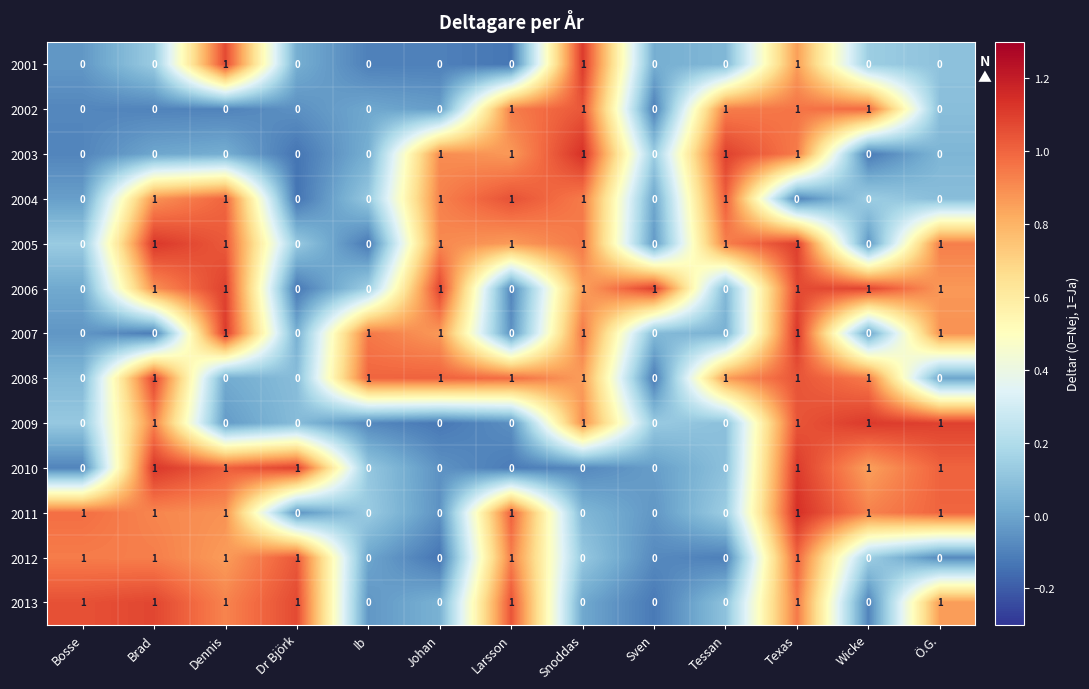

The value of 2003 at Ib is 0. True or false?

True